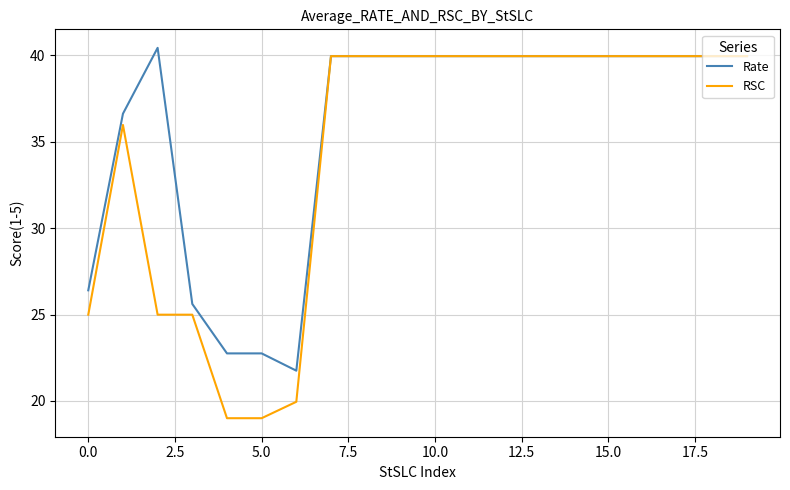

What is the maximum value shown in the chart?

40.4